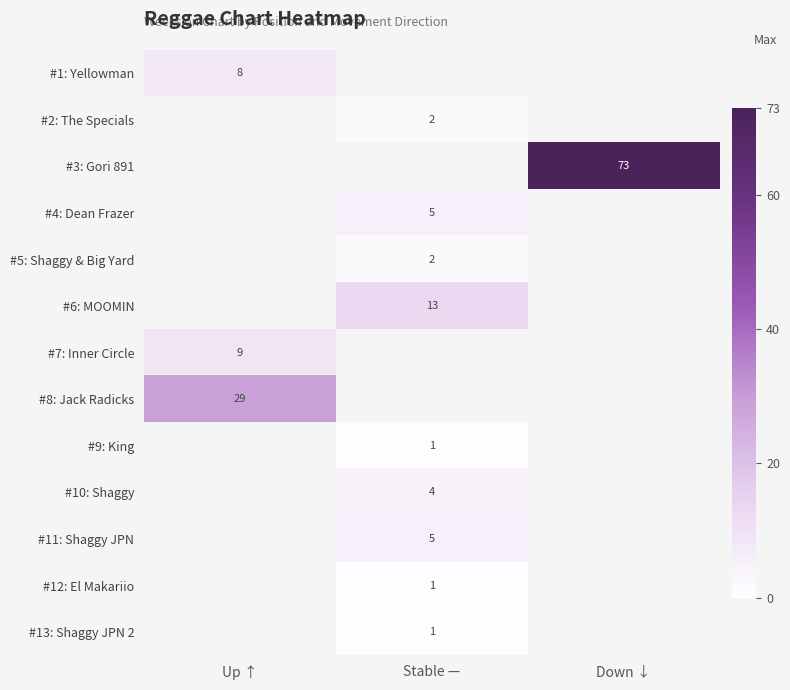

What is the maximum value shown in the chart?

73.0